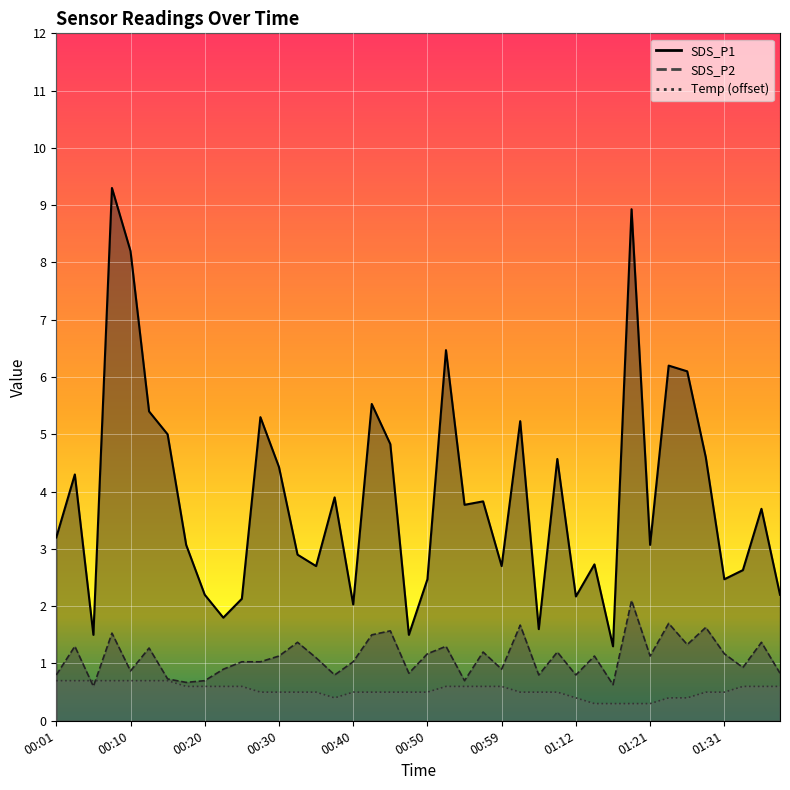

How many series are shown in this chart?

3